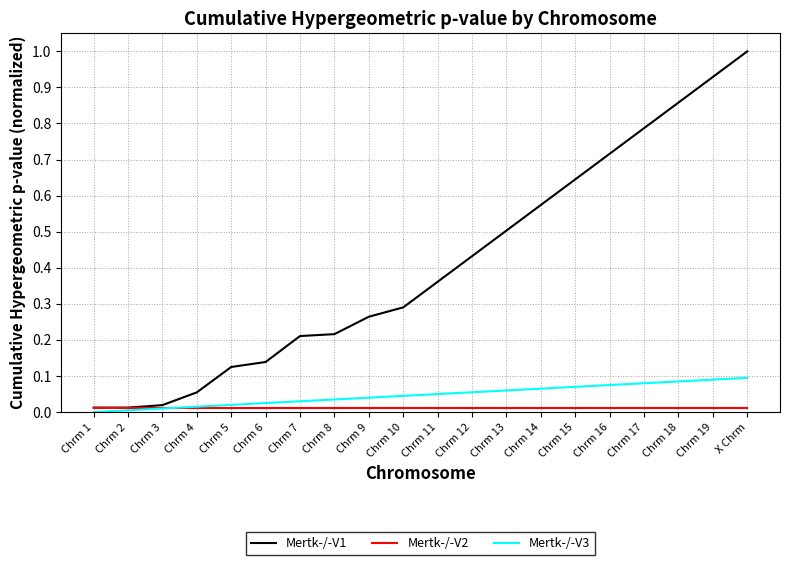

At which label does Mertk-/-V1 reach its peak?

X Chrm